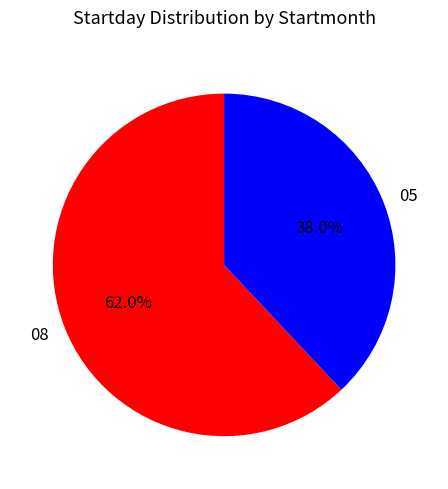

The 08 slice represents 62% of the pie. True or false?

True